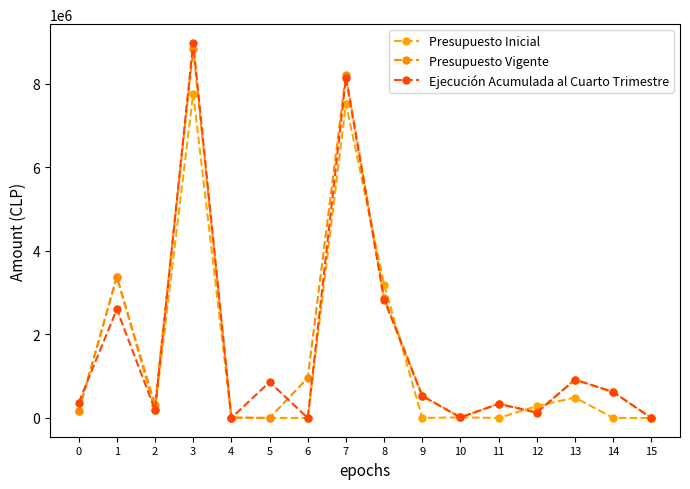

What is the difference between the second highest and second lowest values in the Ejecución Acumulada al Cuarto Trimestre series?

8134247